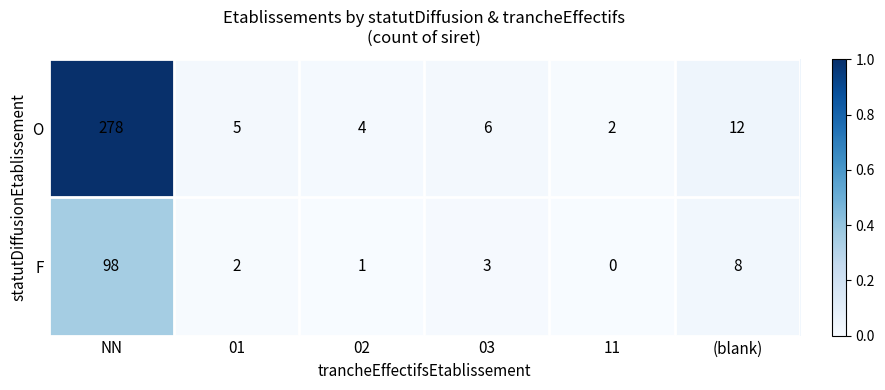

The value of F at NN is 57. True or false?

False